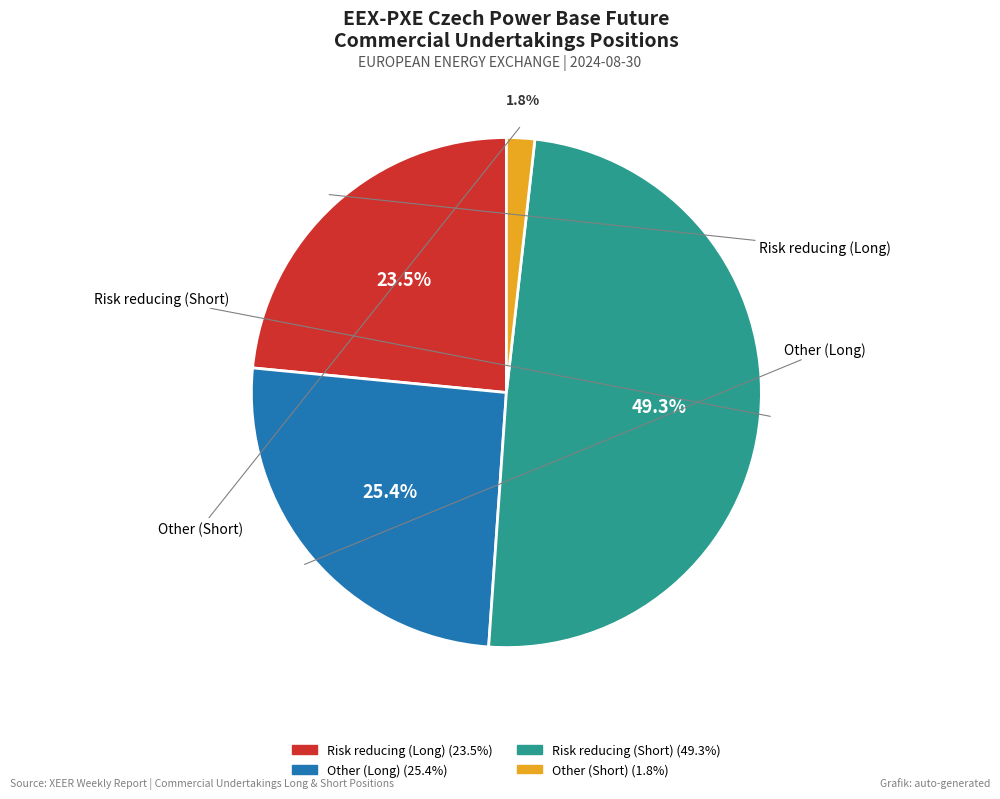

What is the largest slice in the pie chart?

Risk reducing (Short)